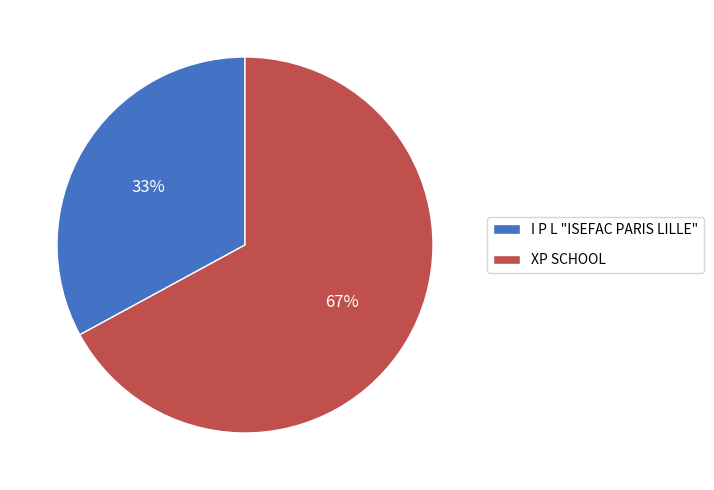

How many segments does this pie chart have?

2